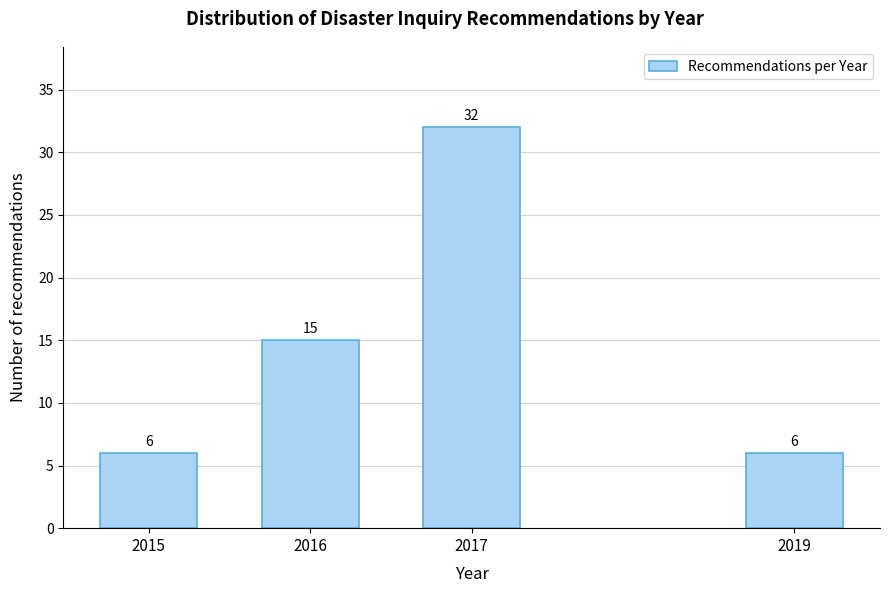

Reading left to right, transcribe all the data shown in this chart.

6	15	32	6